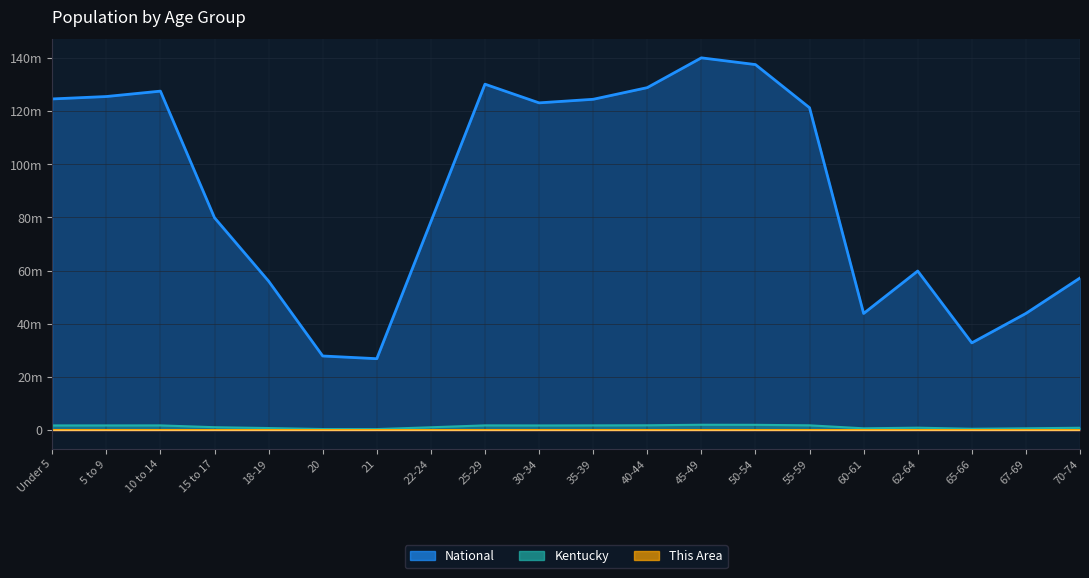

How many values exceed 2521?

10